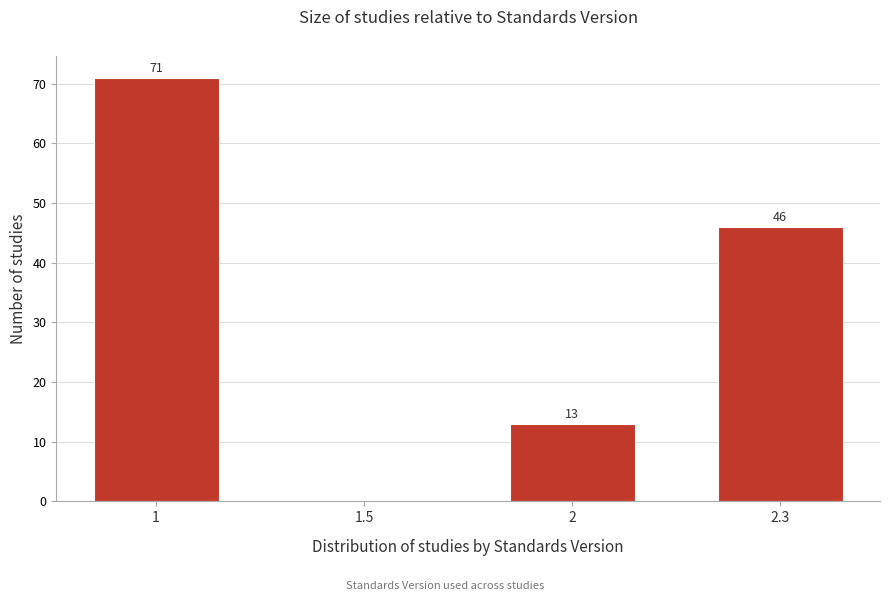

Reading left to right, list all the values displayed in this chart.

1=71	1.5=0	2=13	2.3=46